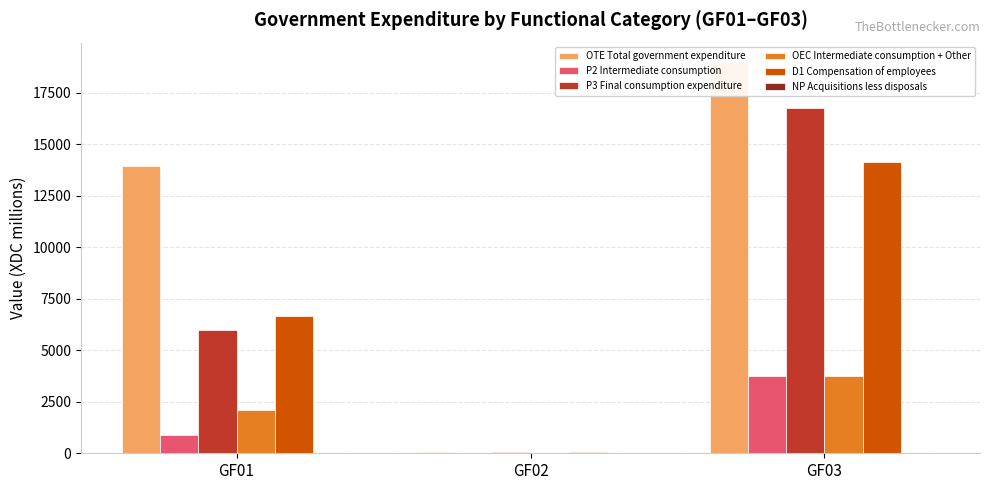

What is the value of the P3 Final consumption expenditure bar at the 1st from the left?

6005